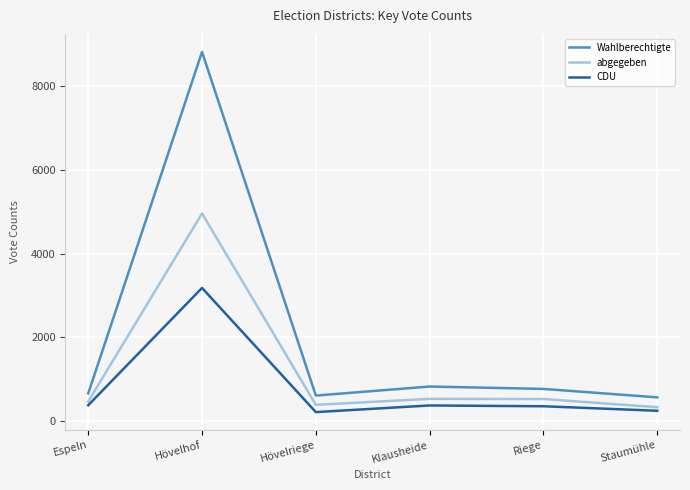

True or false: abgegeben has a value of 4959 at Hövelhof.

True